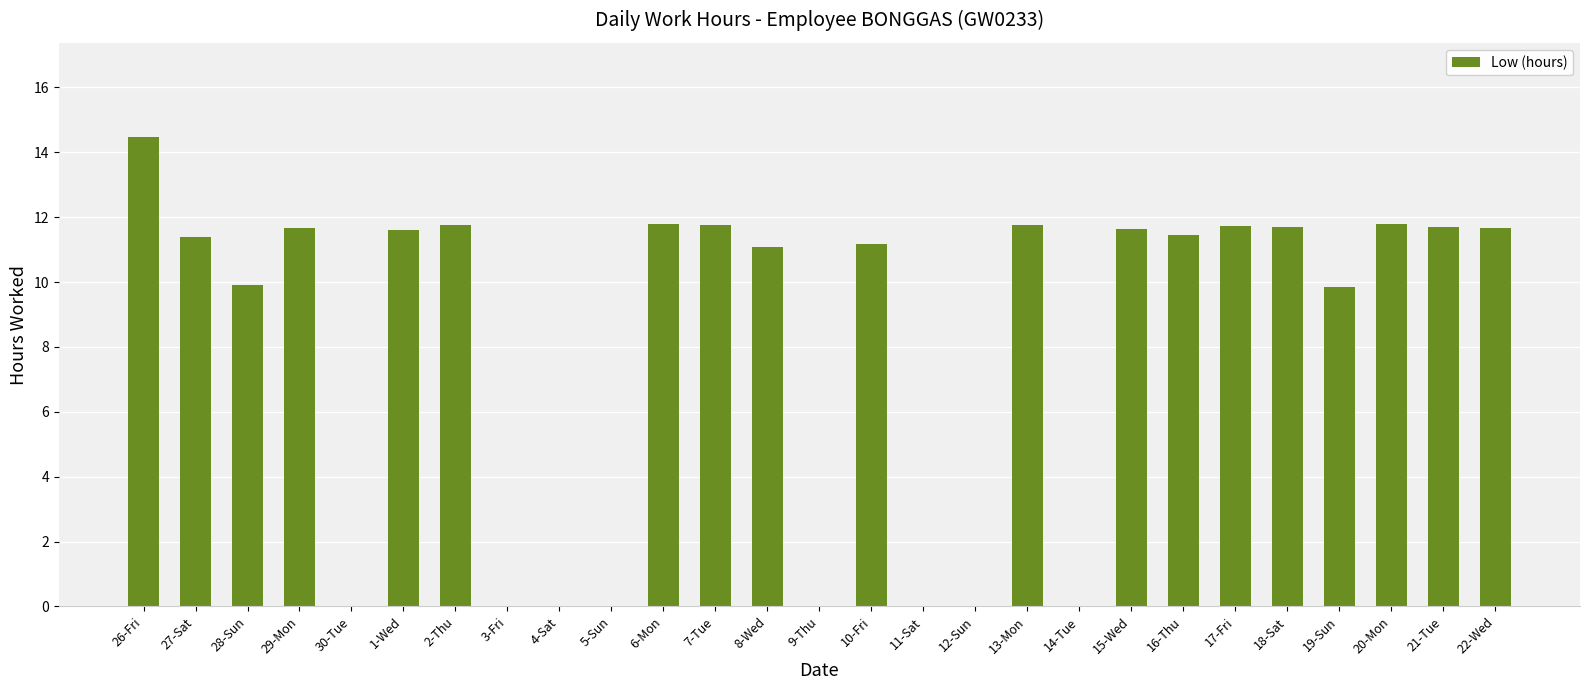

At which category does the chart reach its peak across all series?

26-Fri